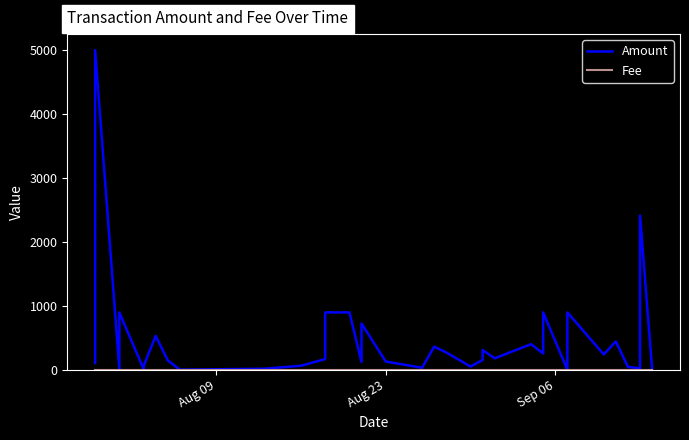

List the series in order of their overall mean, highest first.

Amount, Fee